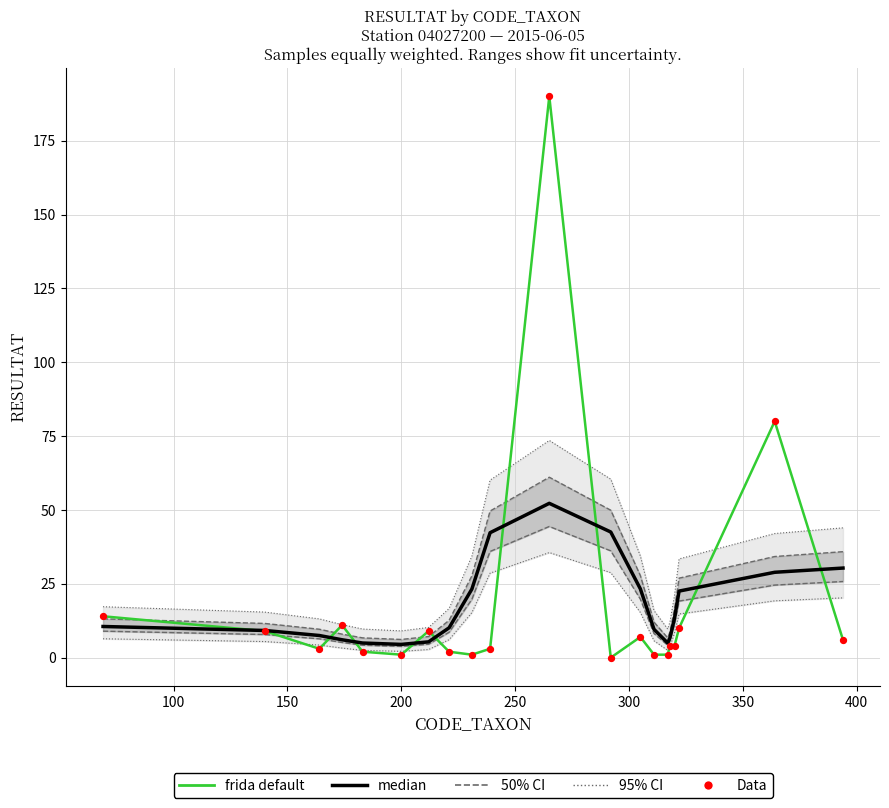

What are all the series names shown in the legend?

95% CI, 50% CI, frida default, median, Data